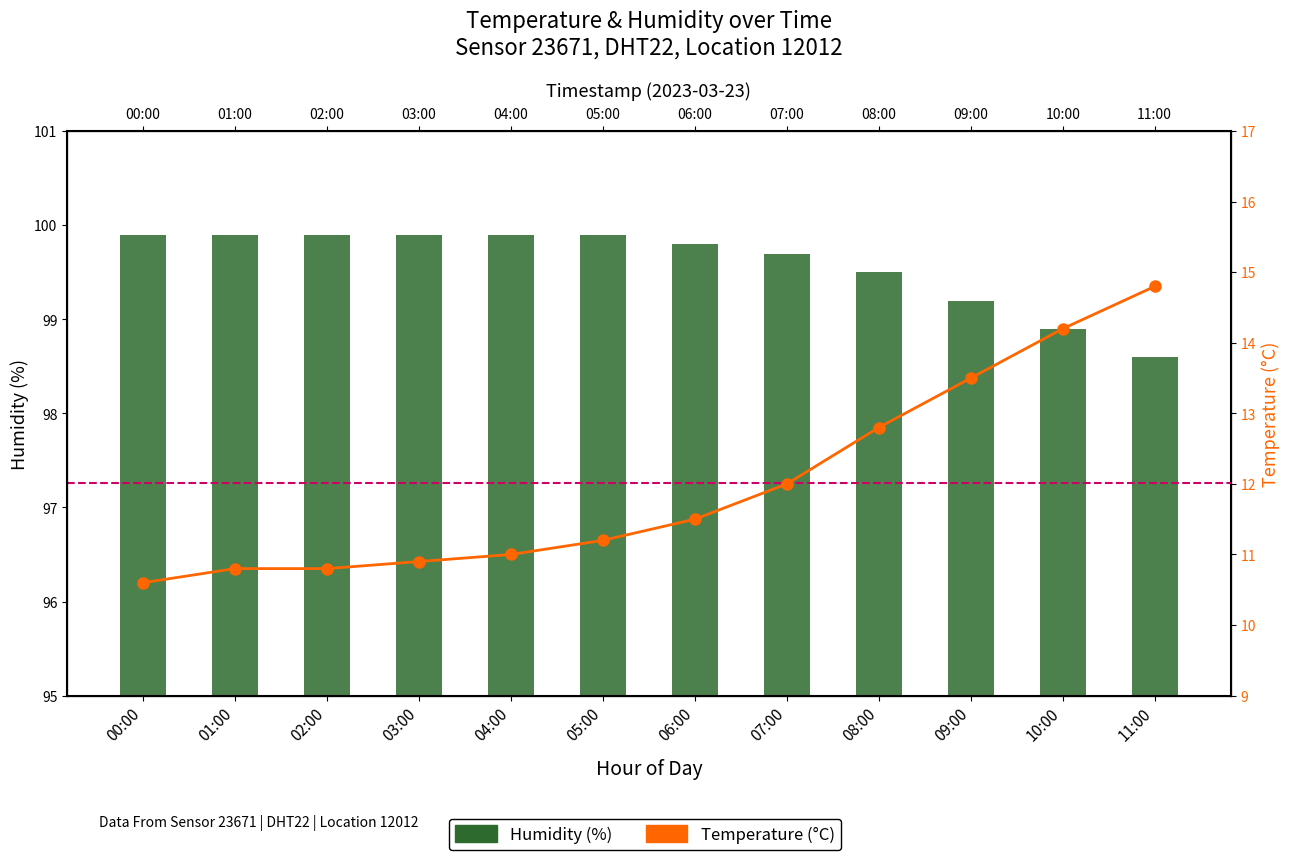

List the series in order of their overall mean, lowest first.

temperature, humidity